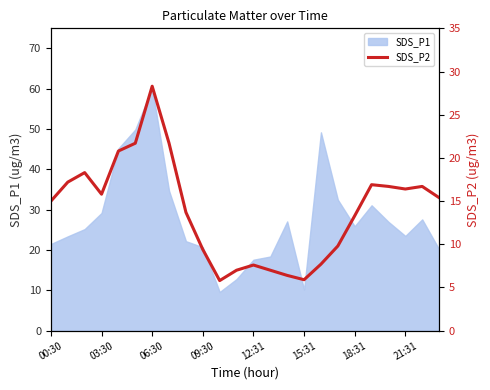

What is the highest value of the SDS_P1 series?

60.2